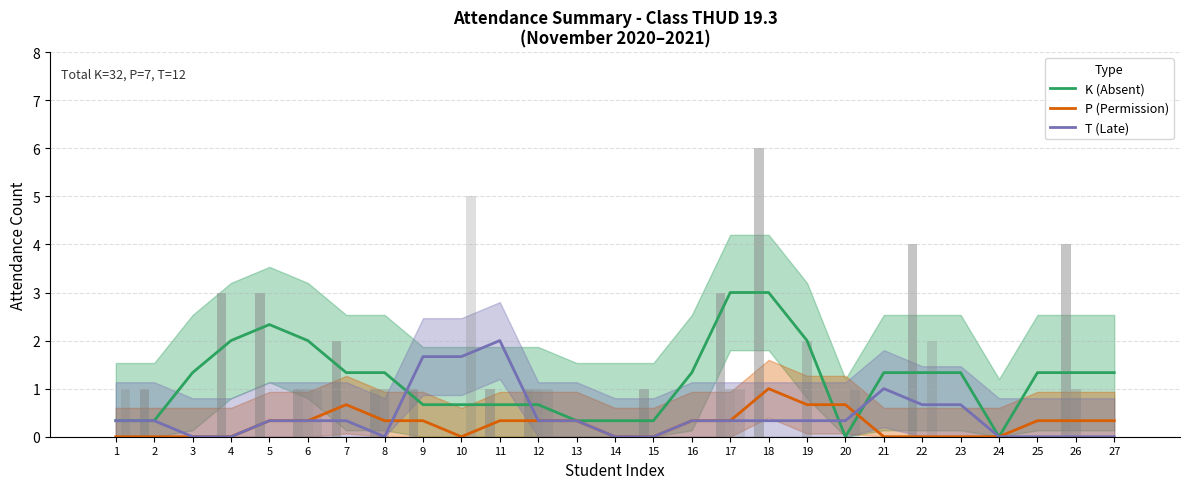

At which label does K (Absent) first exceed 1?

3